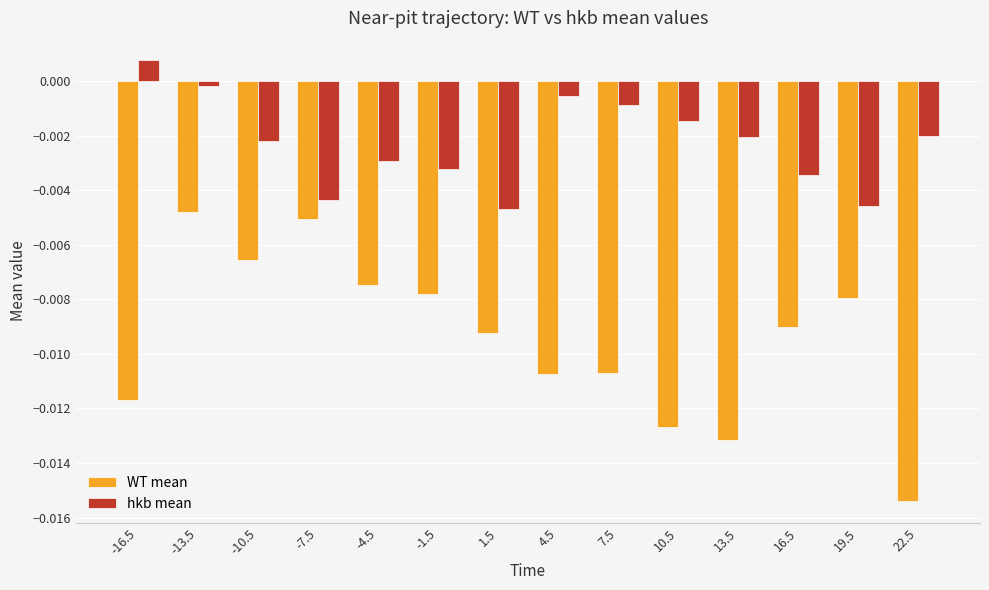

Count the number of categories in the chart.

14